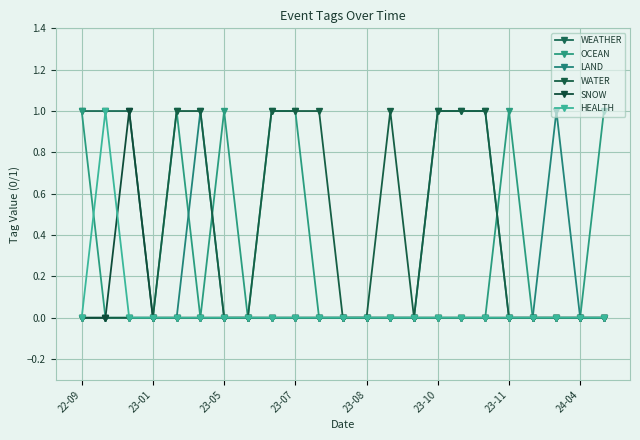

Which series has the largest range (max minus min)?

WEATHER